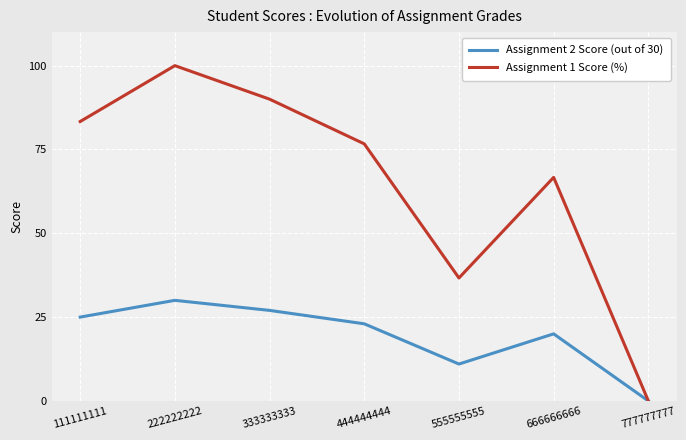

At how many categories does at least one series exceed 40?

5